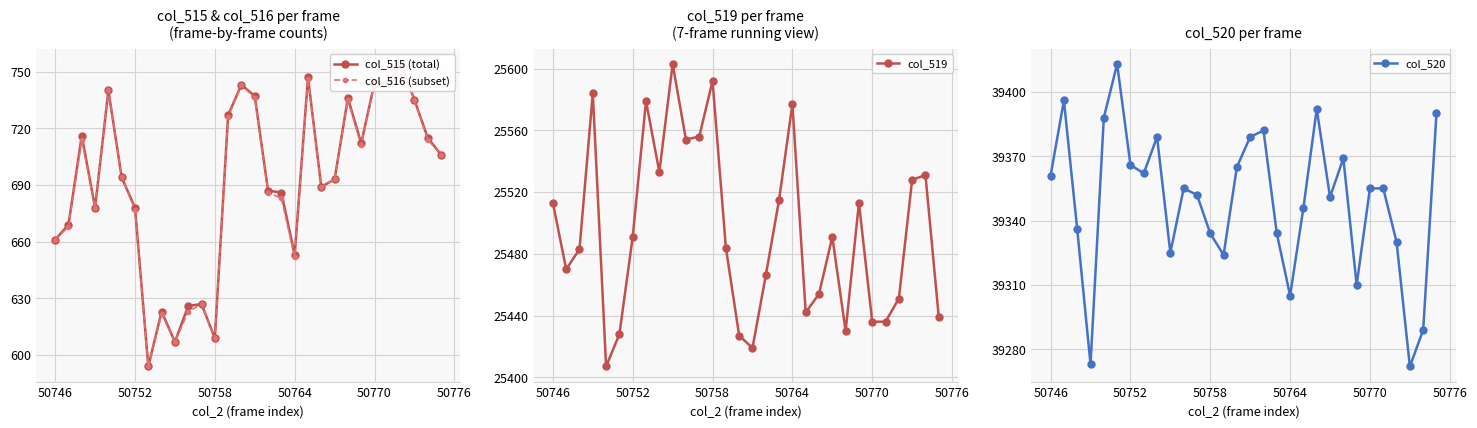

True or false: col_519 has more than 1 interior local peaks.

True